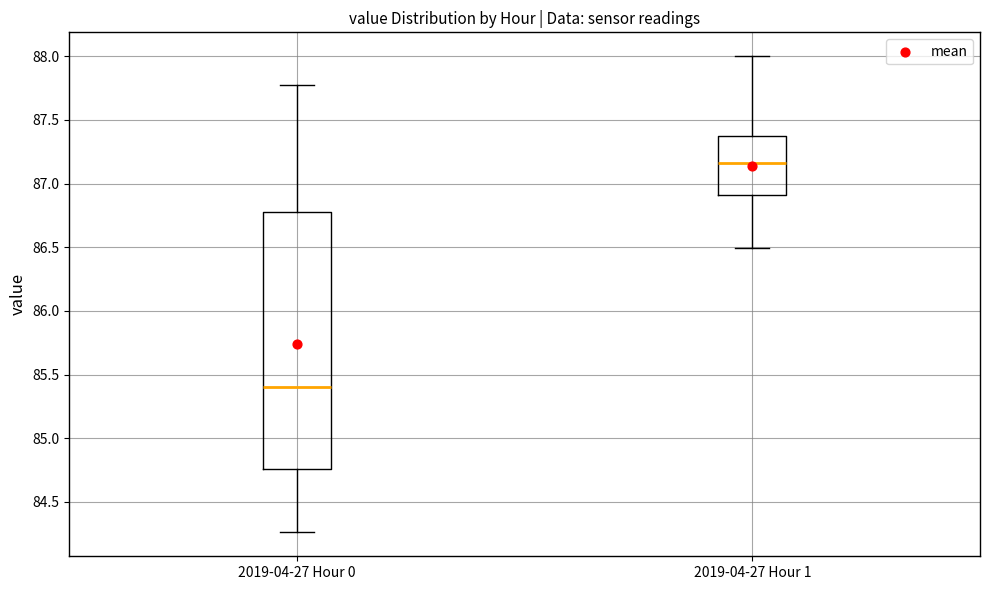

Which box has the highest median line?

2019-04-27 Hour 1